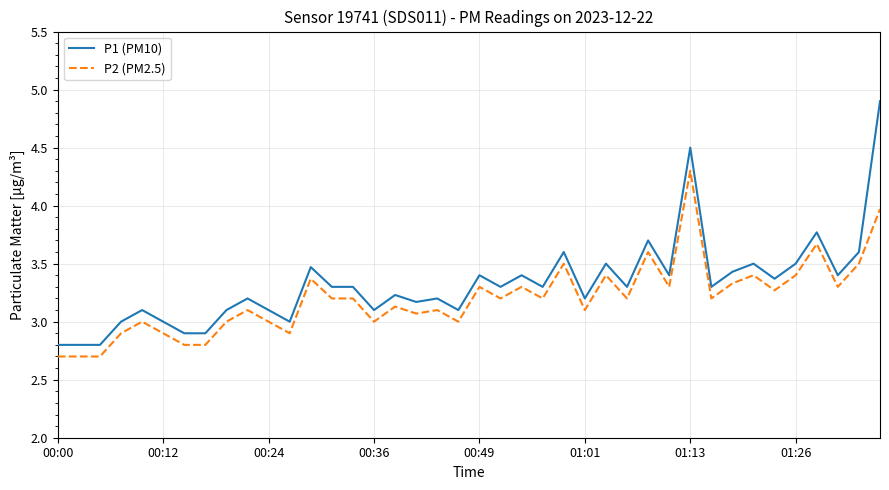

Which series has the widest spread of values?

P1 (PM10)